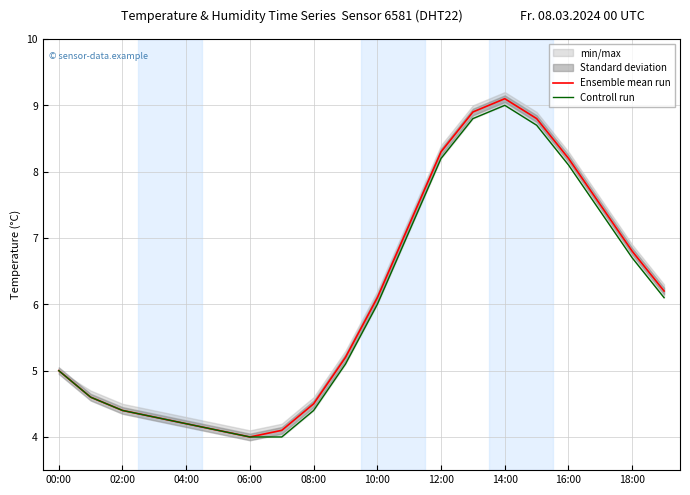

What is the minimum value for Ensemble mean run?

4.0